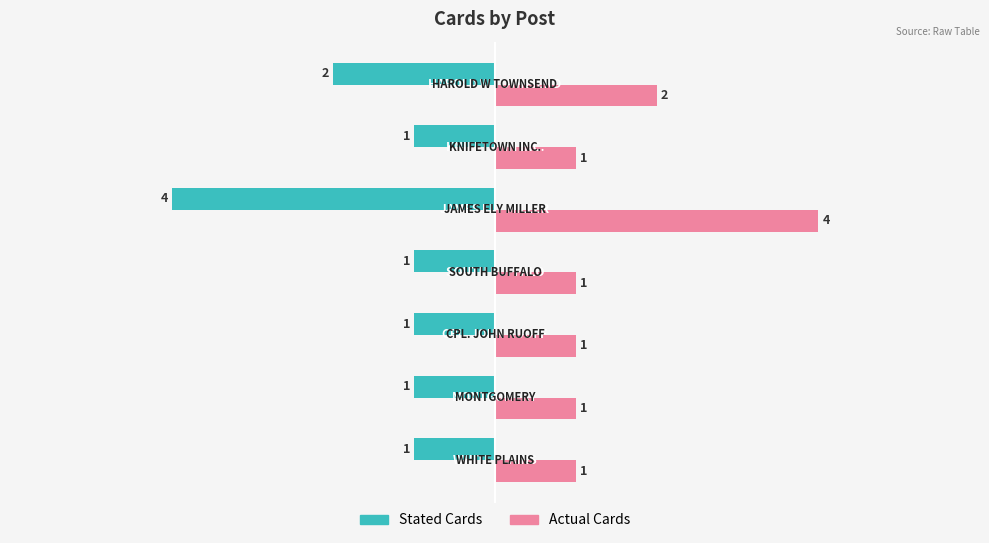

How many Stated Cards values are between -2 and -1?

6